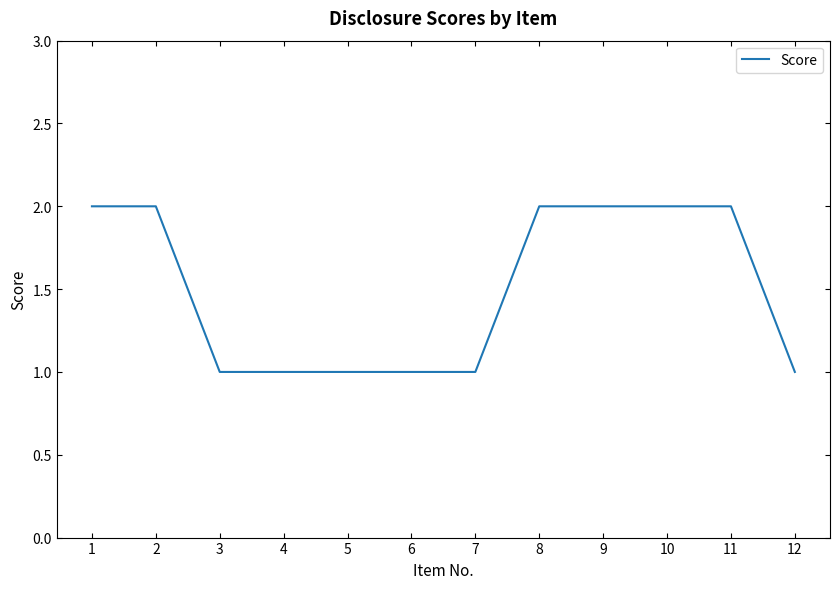

Approximately how many times larger is the value at 7 compared to 9?

0.5